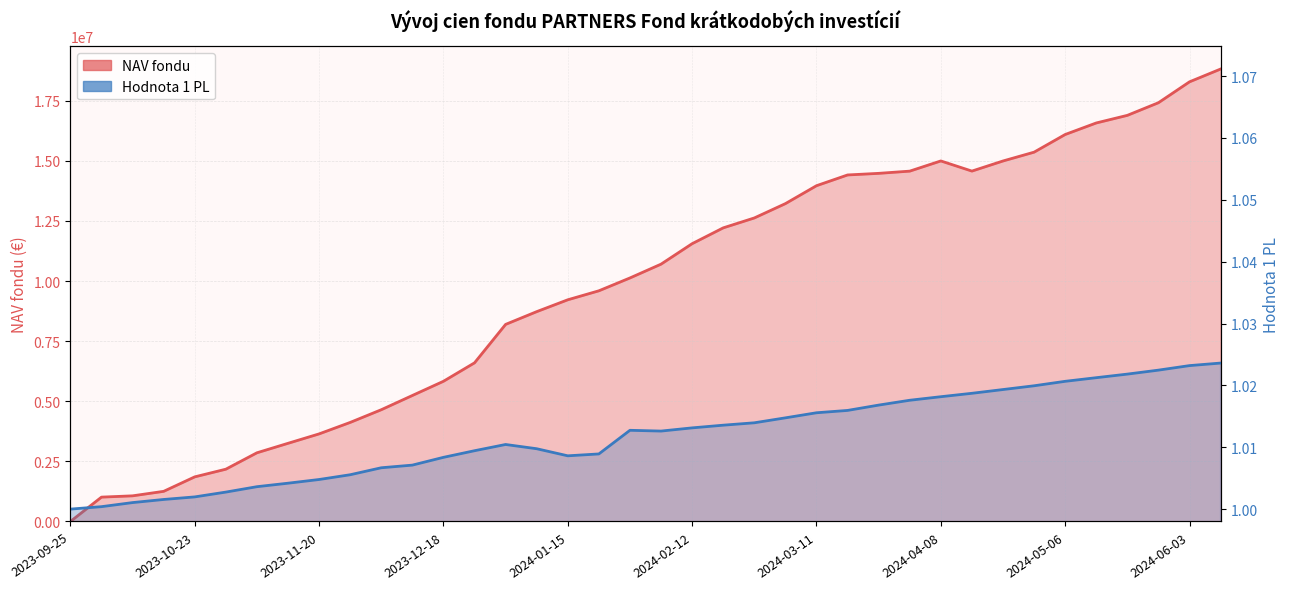

What are all the series names shown in the legend?

Hodnota 1 PL, NAV fondu